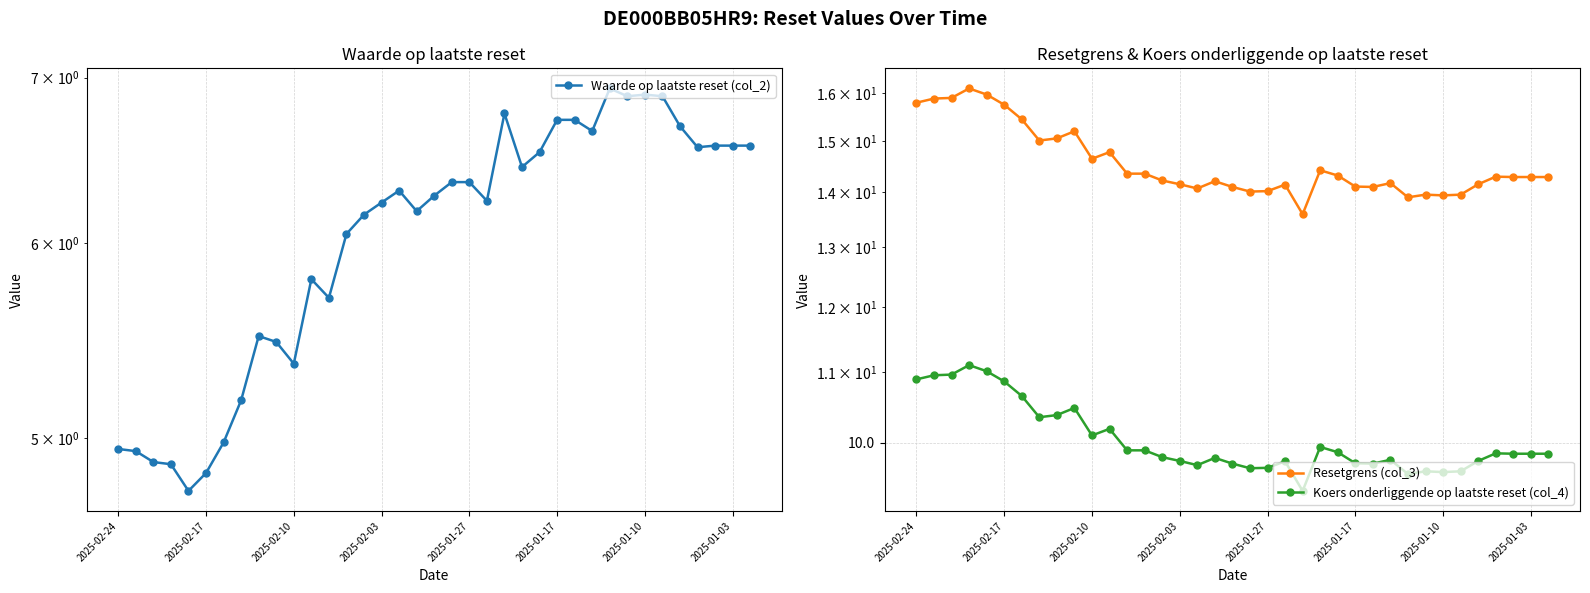

True or false: Koers onderliggende op laatste reset (col_4) has a value of 10.1 at 2025-02-10.

True